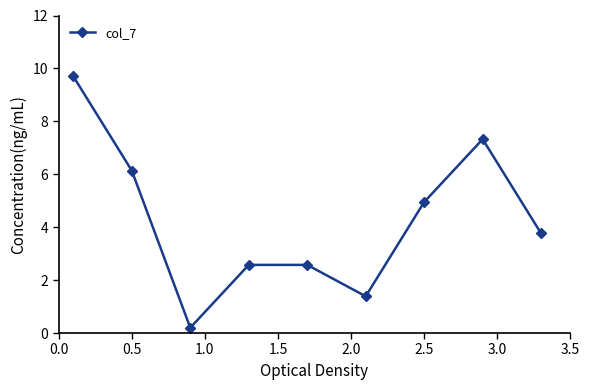

Reading left to right, what are all the values shown in this chart?

9.7	6.1	0.2	2.6	2.6	1.4	5.0	7.3	3.8